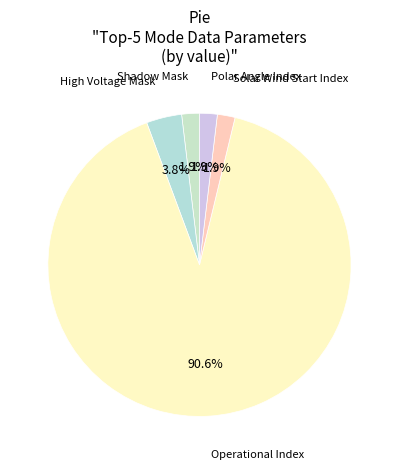

How many slices are in this pie chart?

5